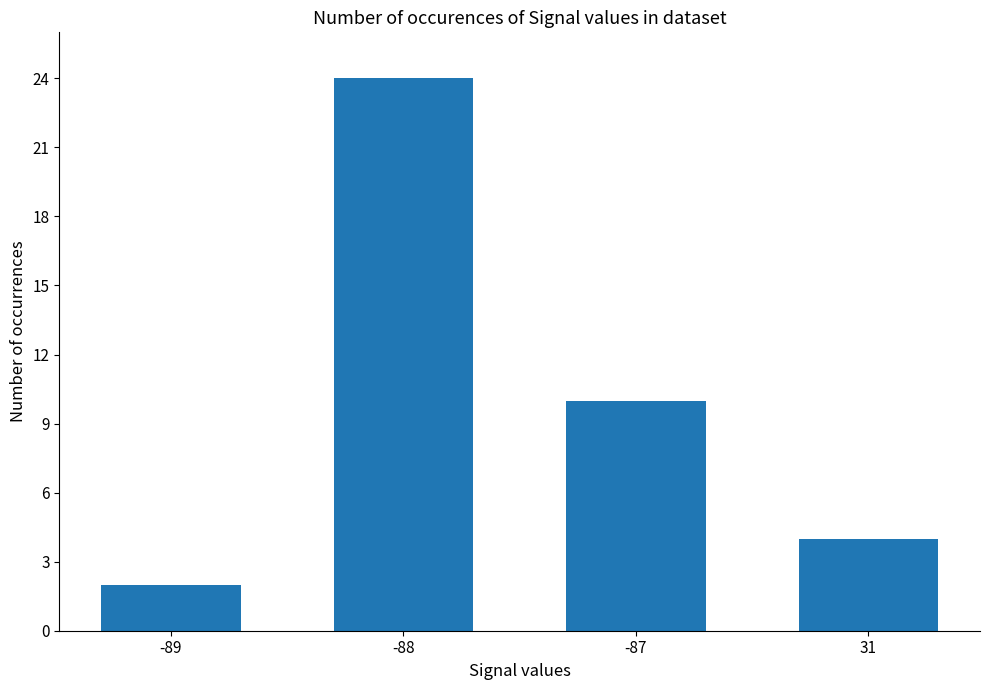

What is the difference between the second highest and minimum values?

8